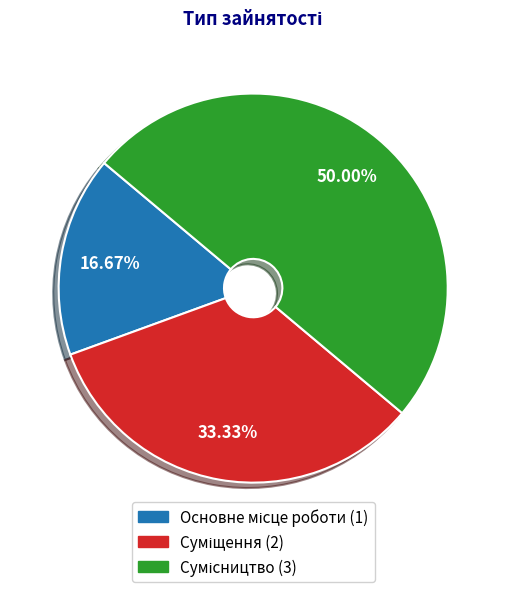

To the nearest percent, what portion does Основне місце роботи represent?

17%